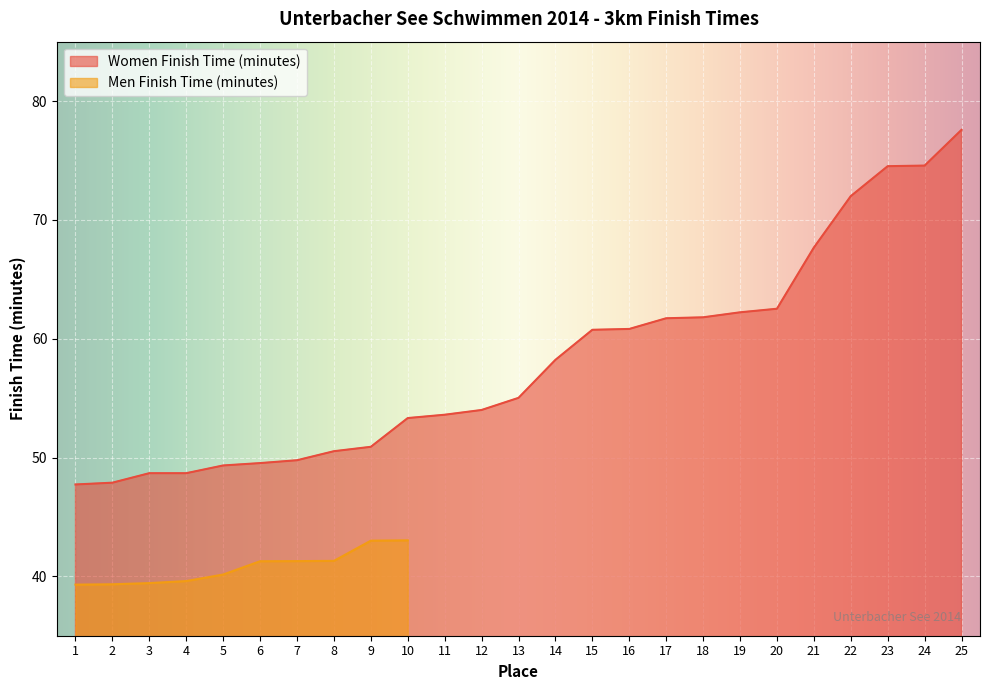

At which label does the data first exceed 55?

13